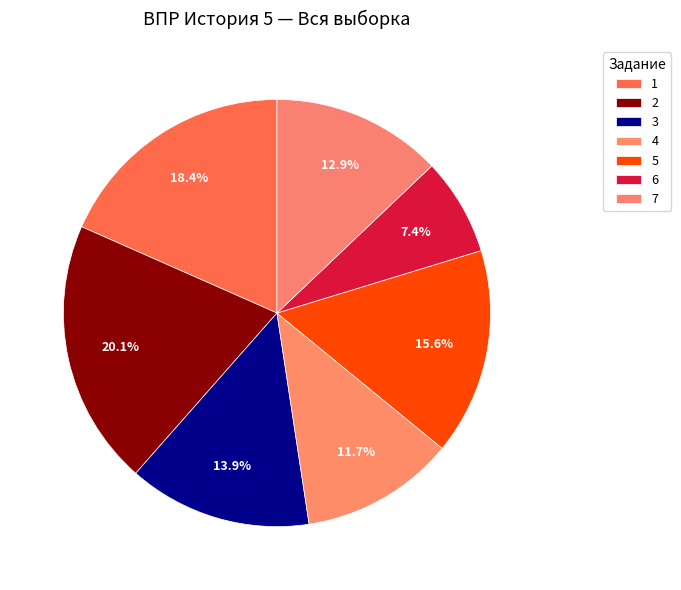

Count the number of slices in the pie.

7